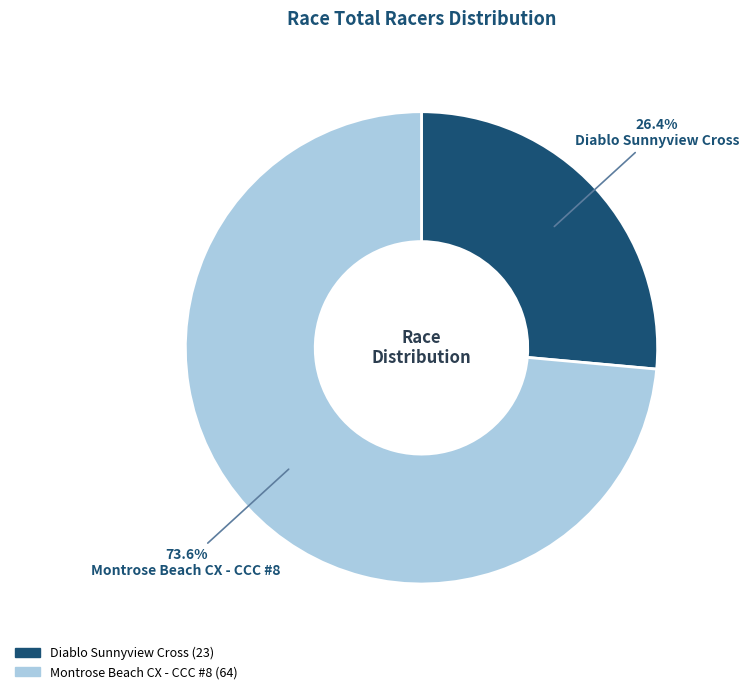

To the nearest percent, what is the difference between the largest and smallest slice percentages?

47%